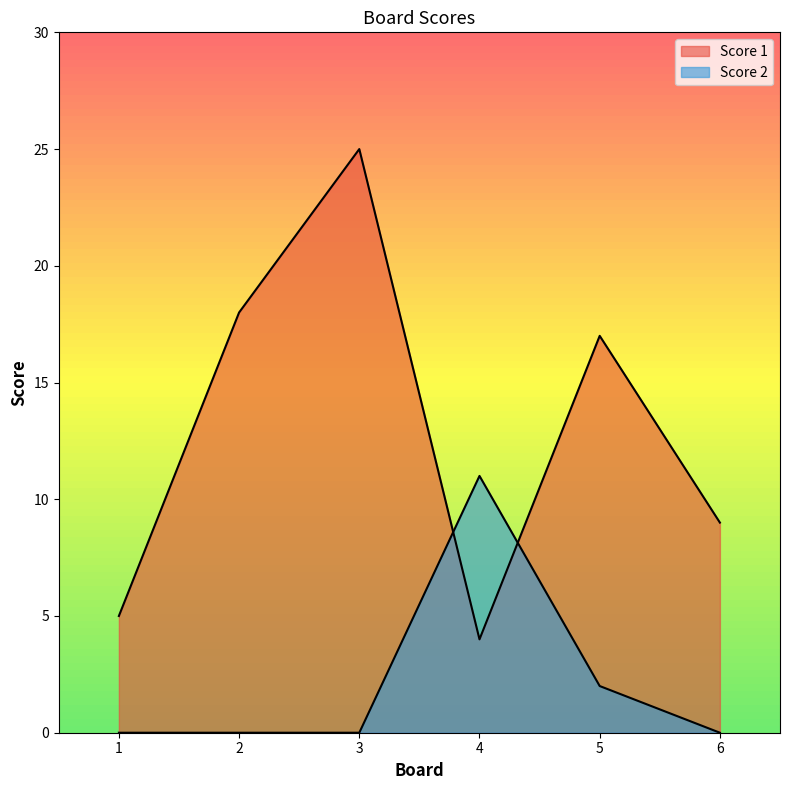

At which label does Score 1 first exceed 17?

2